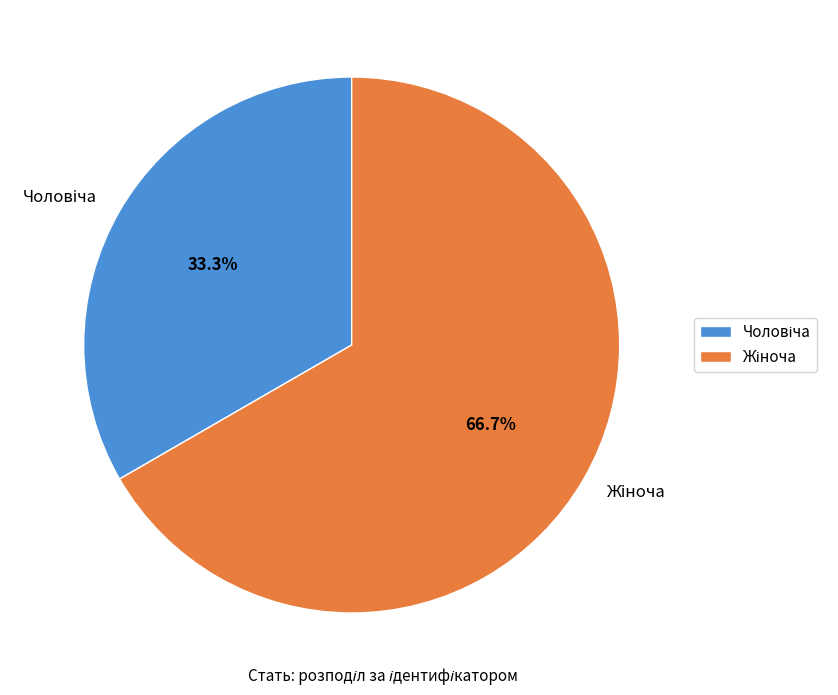

How many slices are in this pie chart?

2